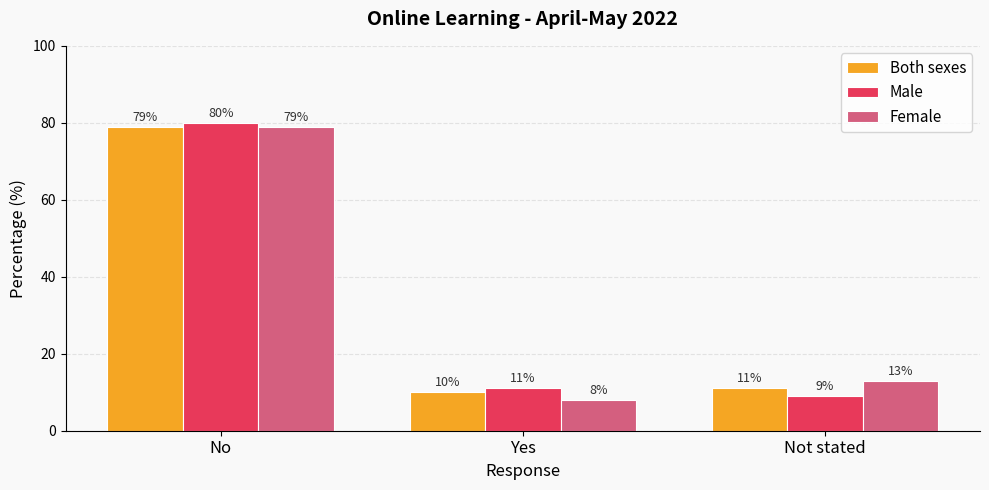

Does the chart contain stacked bars?

No